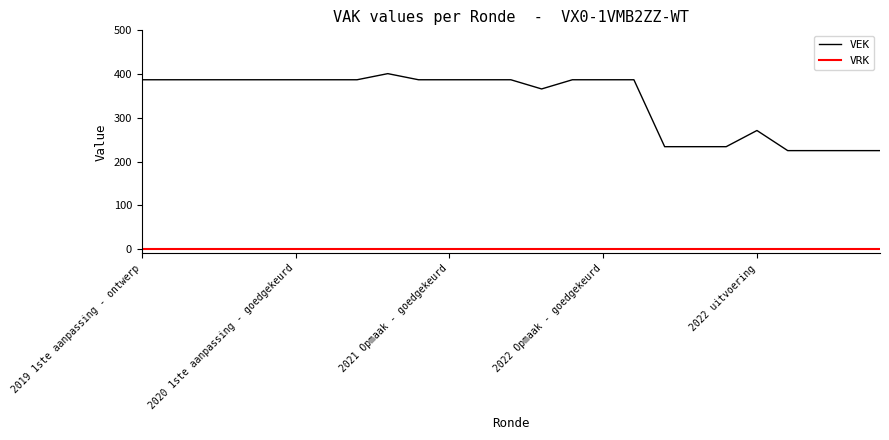

How many lines are shown in the chart?

2